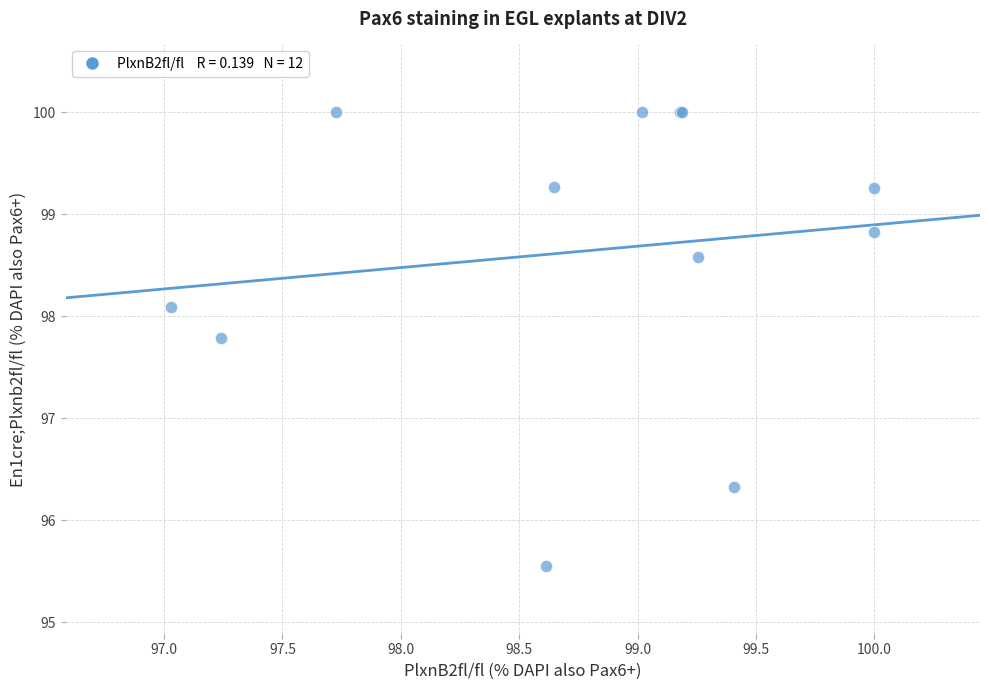

What Y value in the scatter plot is closest to 97?

96.3